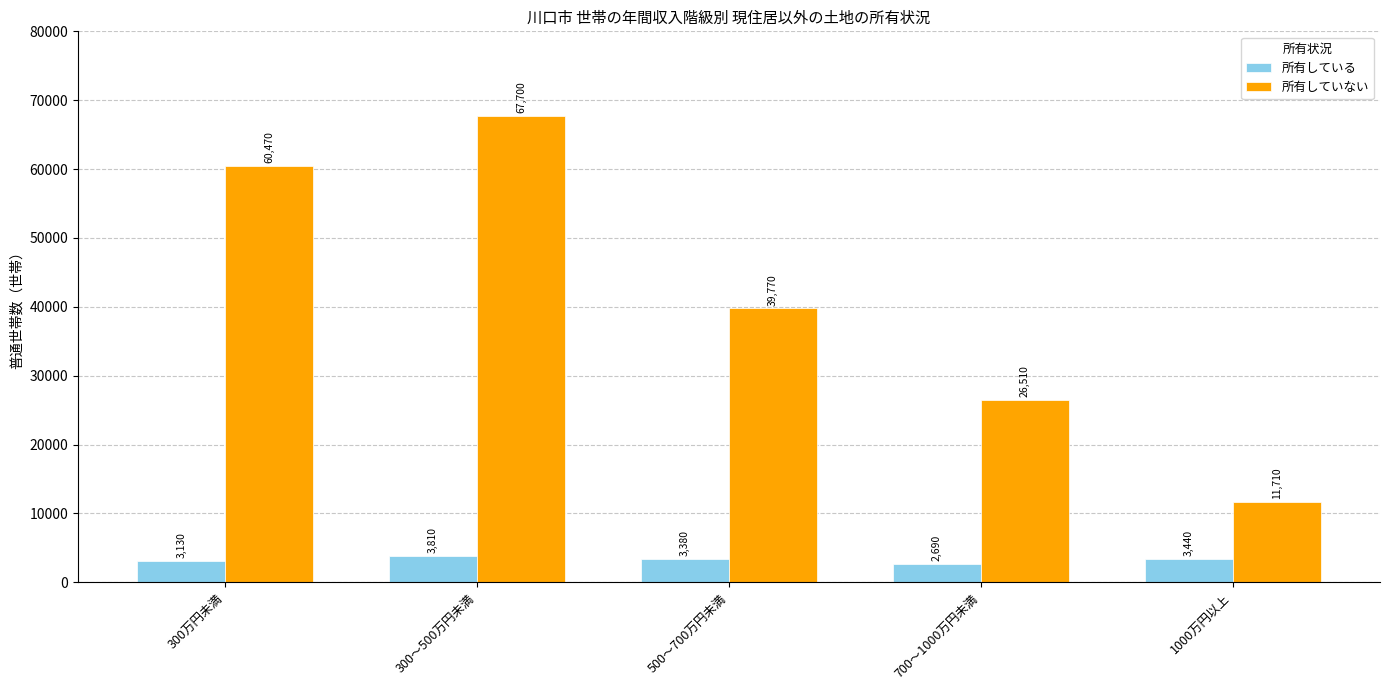

What is the label of the 5th bar from the left?

1000万円以上